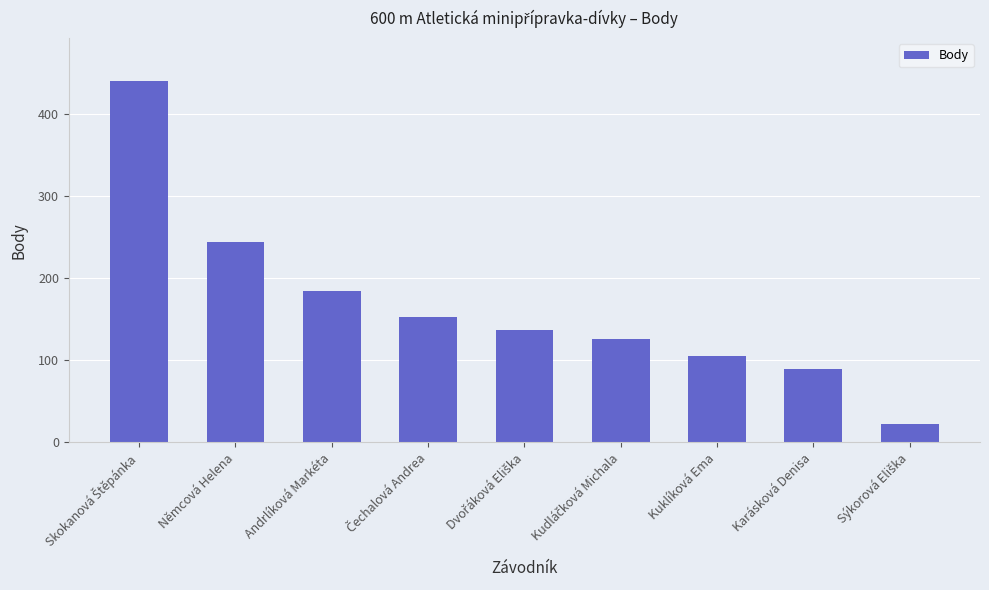

What is the difference between the maximum and second lowest values?

350